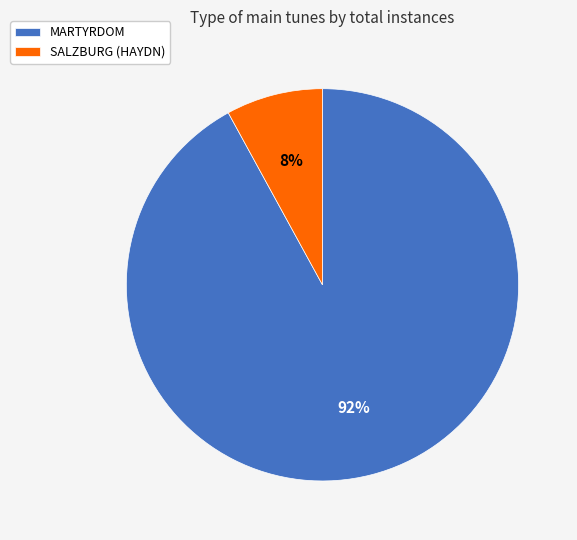

Is there a majority slice in this chart?

Yes